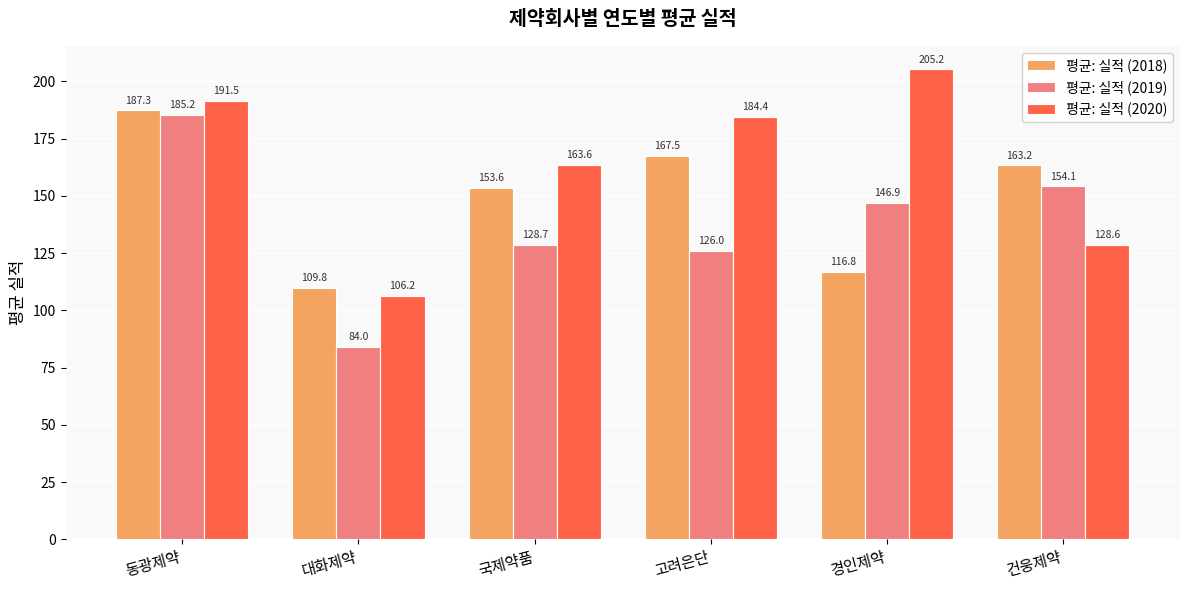

At which category is the sum across all series the highest?

동광제약